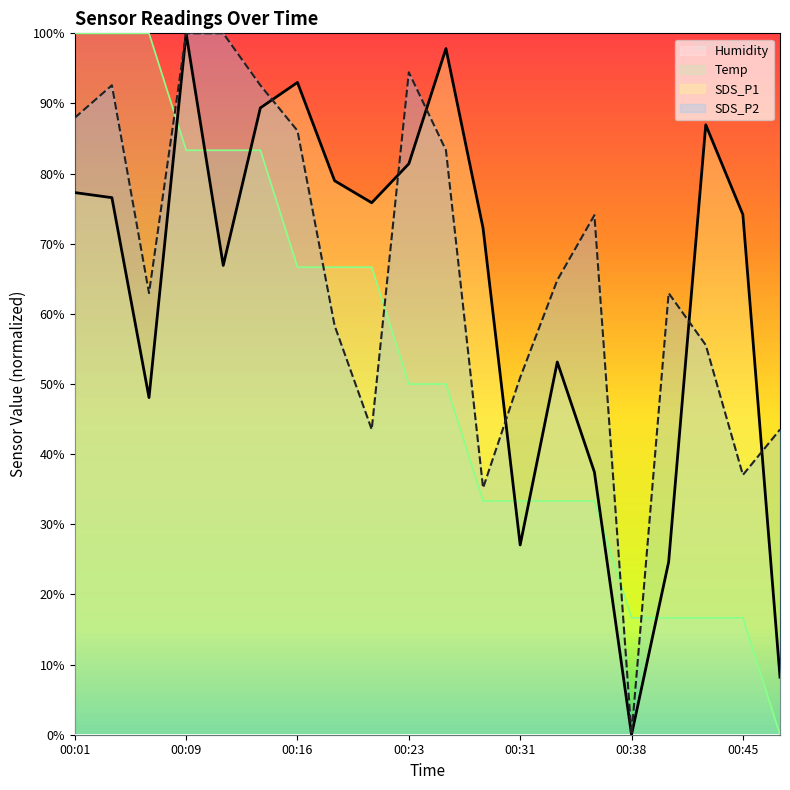

How many times do SDS_P2 and SDS_P1 cross each other?

8